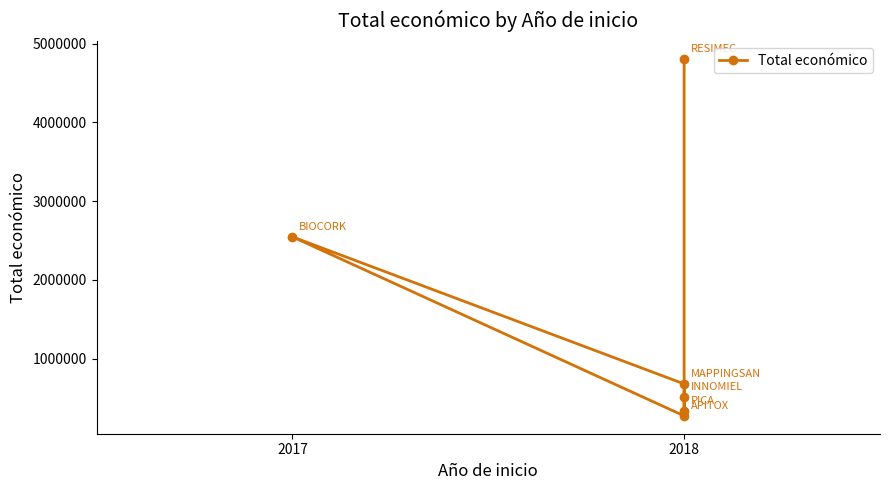

True or false: the data shows 462460 at 2018.

False